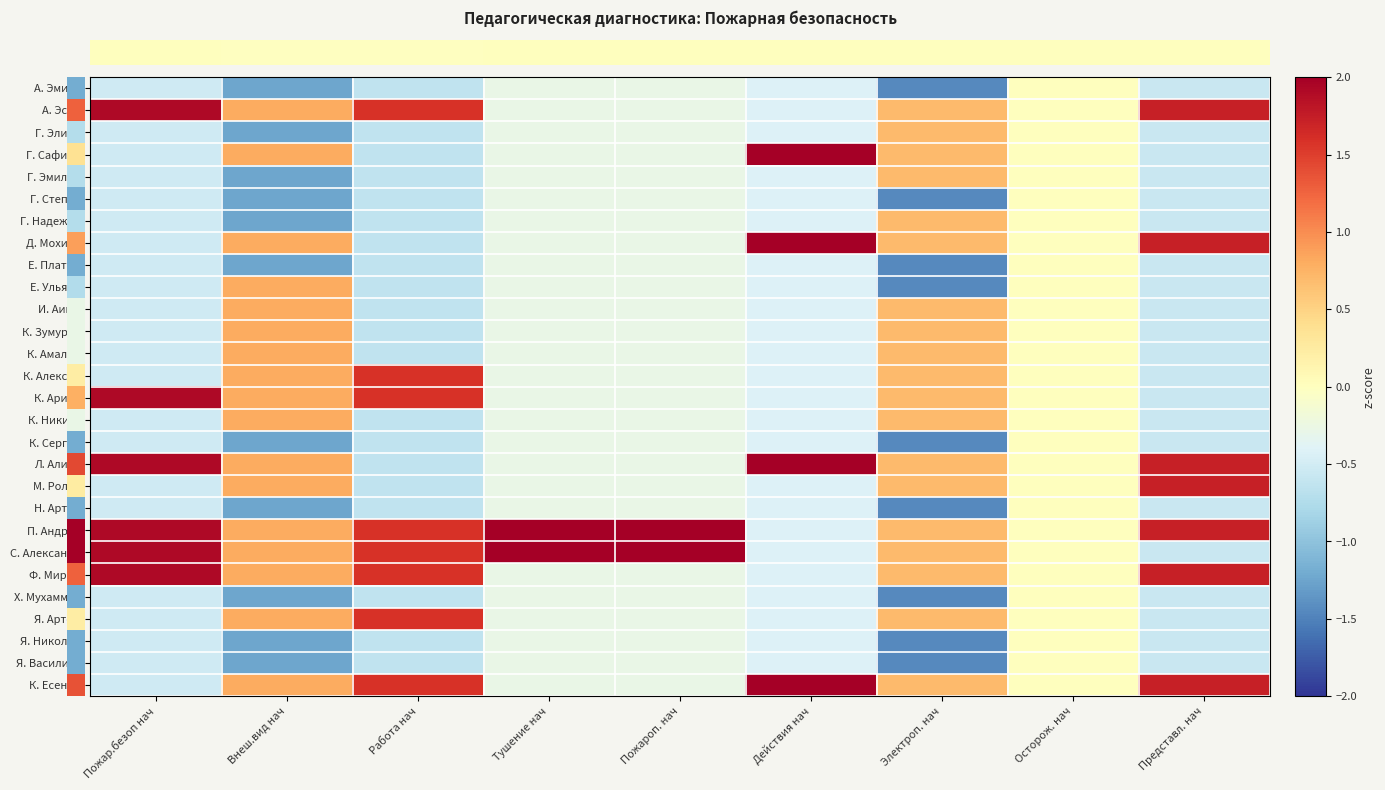

Which category has the highest value across all series?

Тушение нач